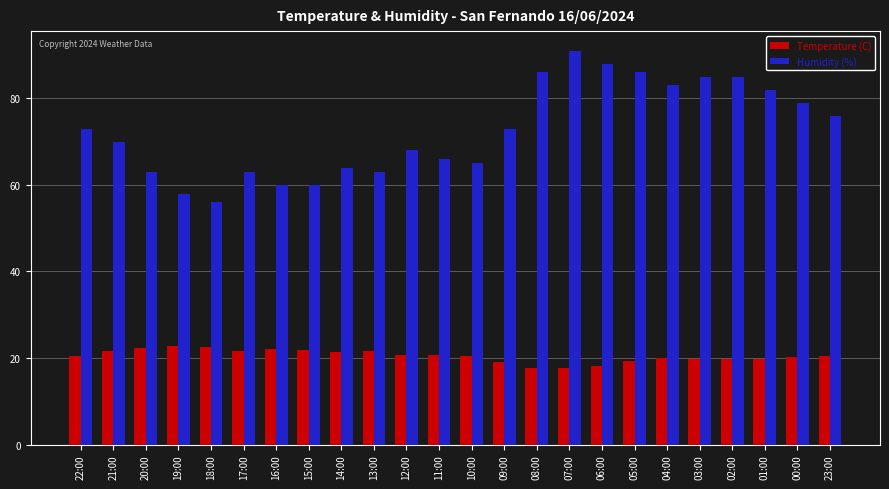

Which series has the largest total across all categories?

Humidity (%)